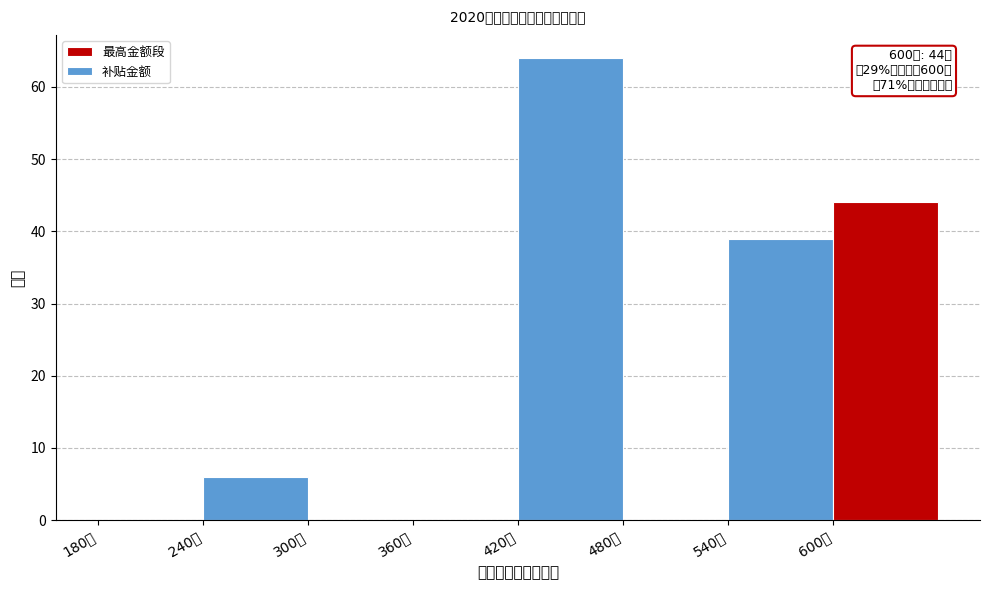

Over which range of the x-axis is the bar tallest?

420 to 480